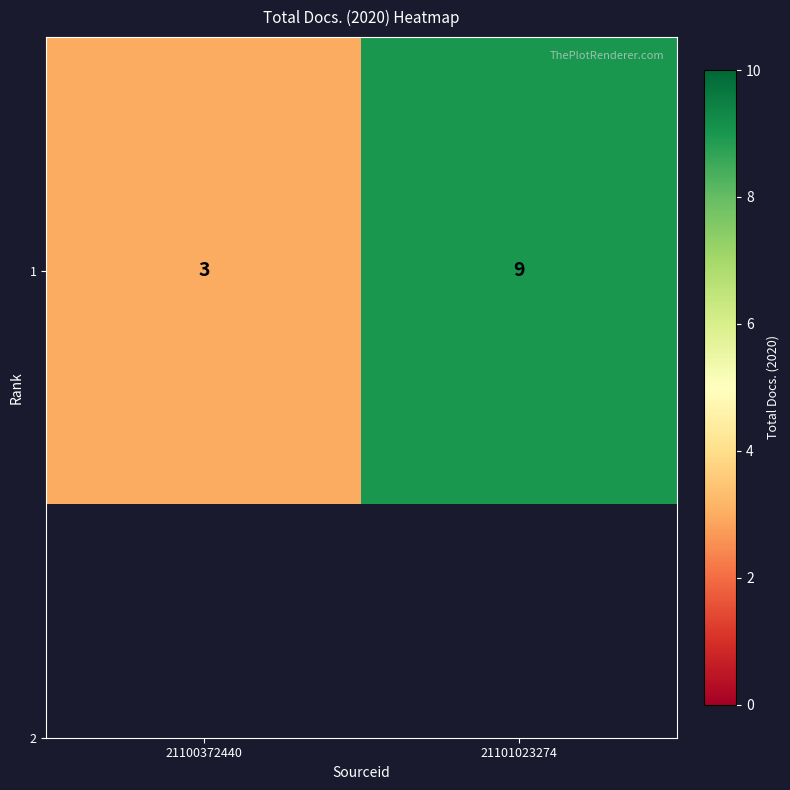

How many categories are shown in the chart?

2